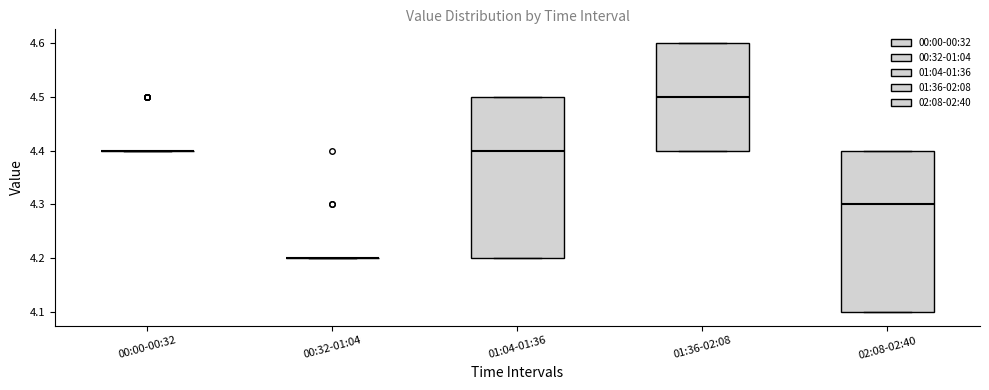

Reading left to right, read every box against the y-axis: the position of its median line, the range the box covers, and the ends of its whiskers. The values are not printed on the chart, so give them approximately, as read against the axis.

00:00-00:32: box collapsed to a line at 4.4, whiskers 4.4 to 4.4
00:32-01:04: box collapsed to a line at 4.2, whiskers 4.2 to 4.2
01:04-01:36: median 4.4, box 4.2 to 4.5, whiskers 4.2 to 4.5
01:36-02:08: median 4.5, box 4.4 to 4.6, whiskers 4.4 to 4.6
02:08-02:40: median 4.3, box 4.1 to 4.4, whiskers 4.1 to 4.4